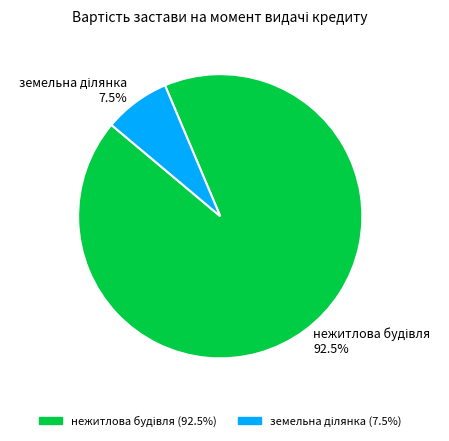

Is there a majority slice in this chart?

Yes